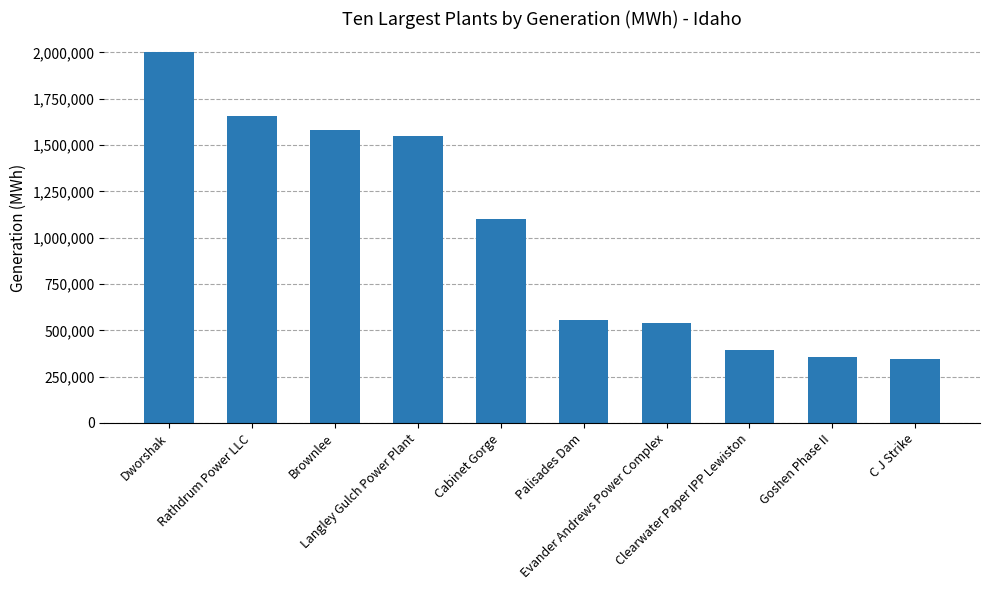

What is the difference between the maximum and minimum values?

1661466